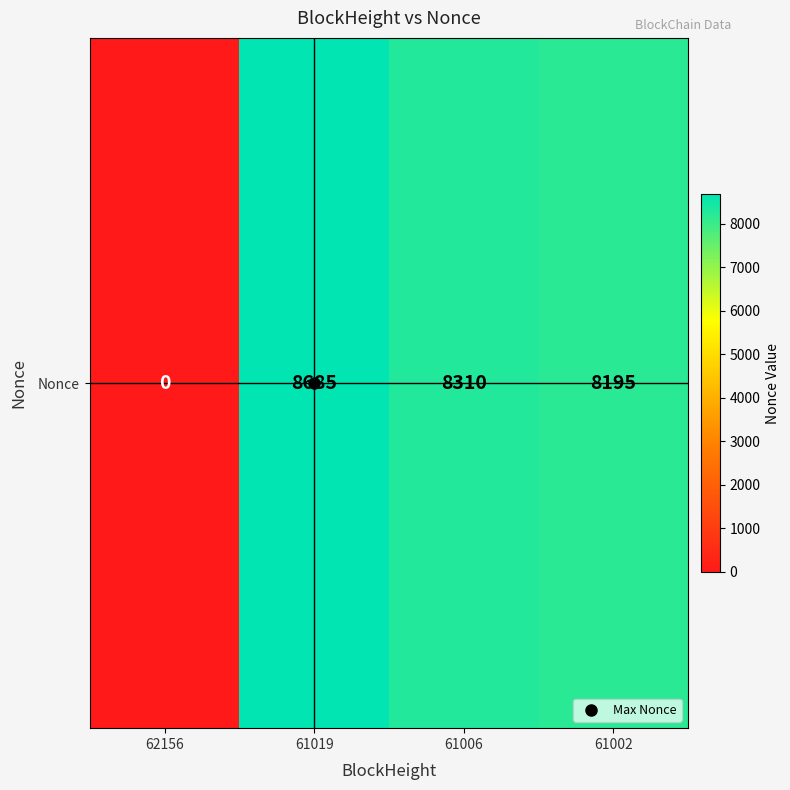

The chart shows a value of 5430 at 61019. True or false?

False